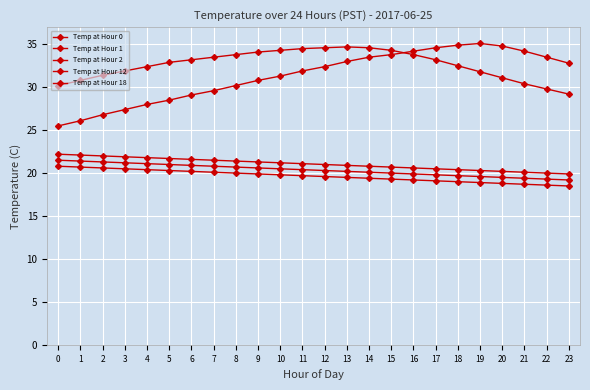

Does the chart have visible grid lines?

Yes